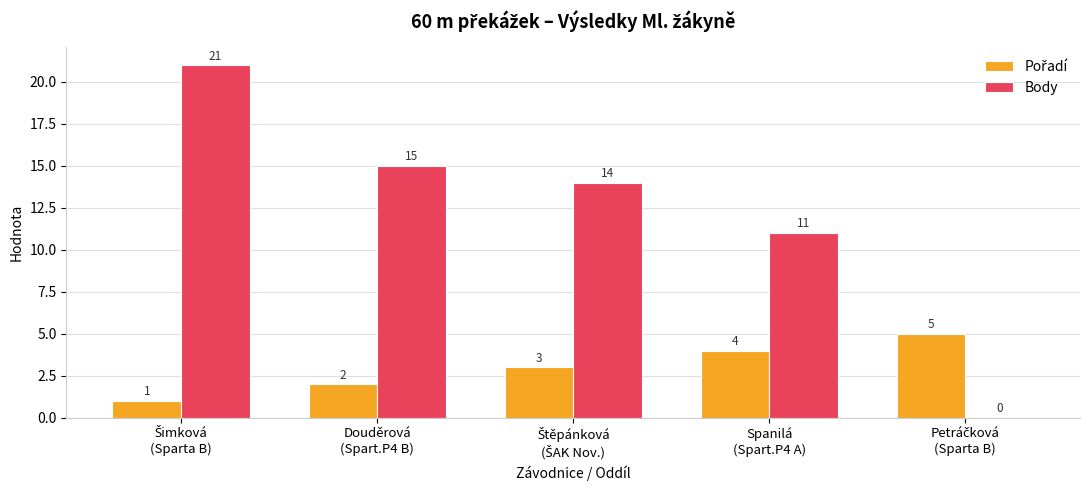

What is the greatest value displayed?

21